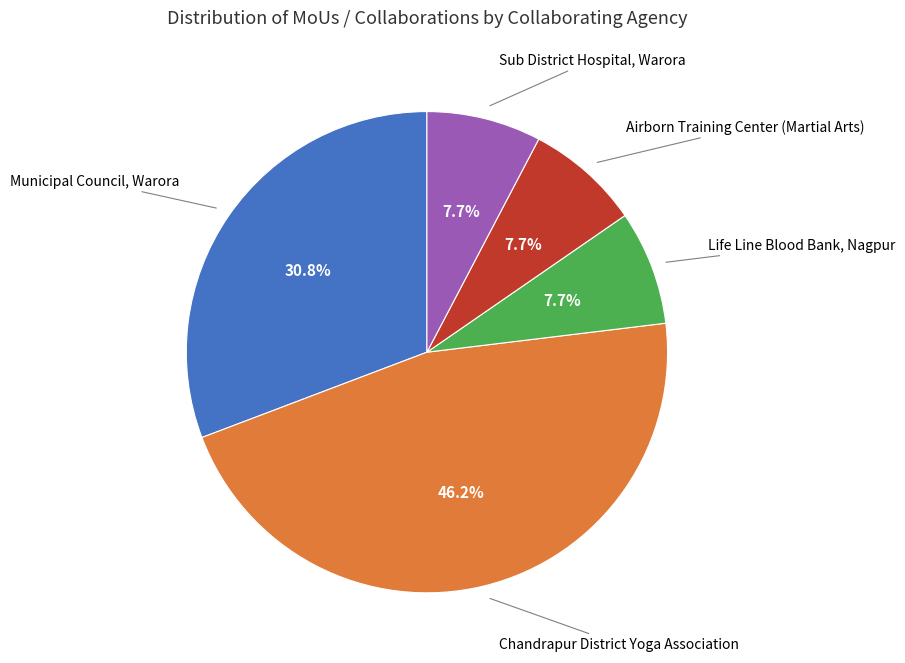

Count the number of slices in the pie.

5